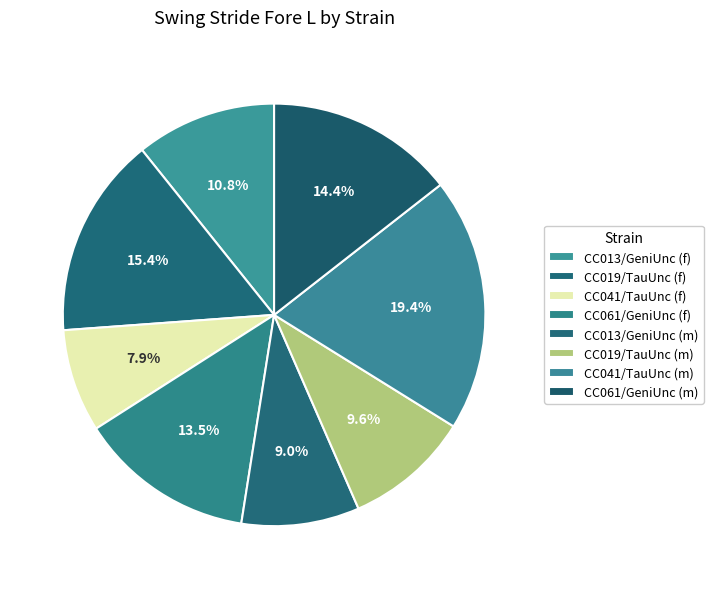

How many slices are in this pie chart?

8